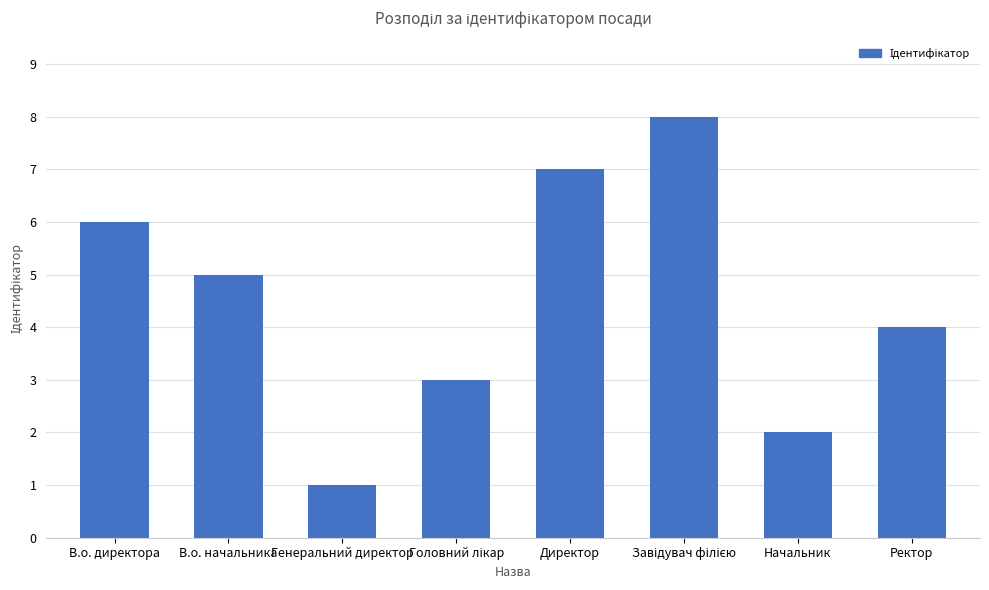

How many values are between 3 and 7?

5